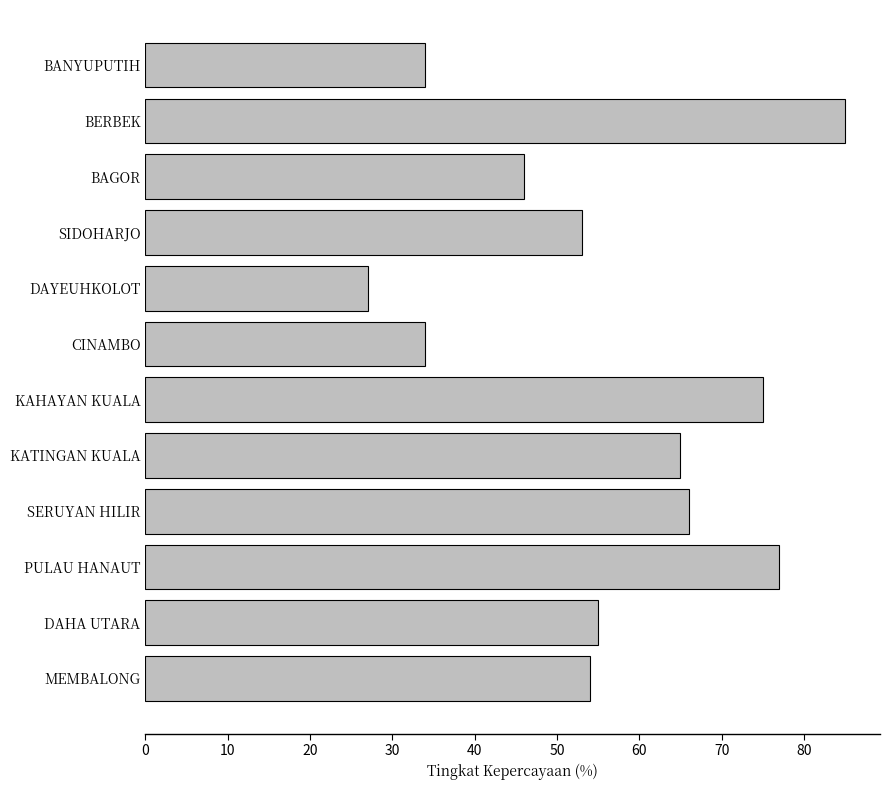

What is the approximate value at KAHAYAN KUALA?

75